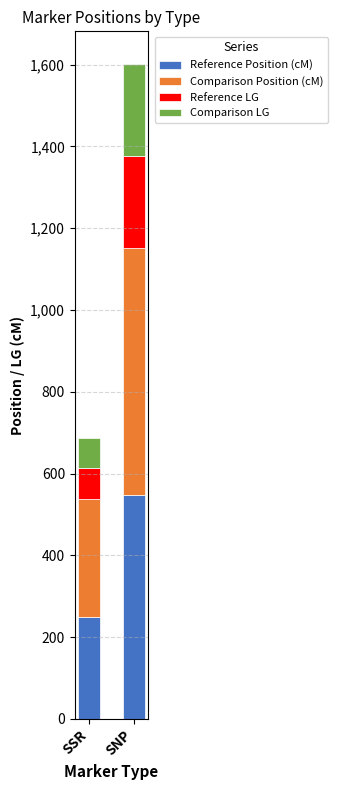

Does the chart contain any negative values?

No